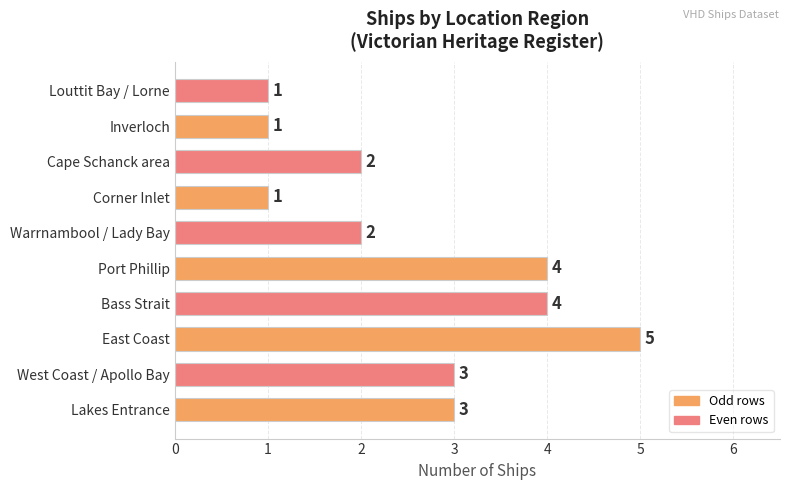

How many values are between 1 and 4?

9